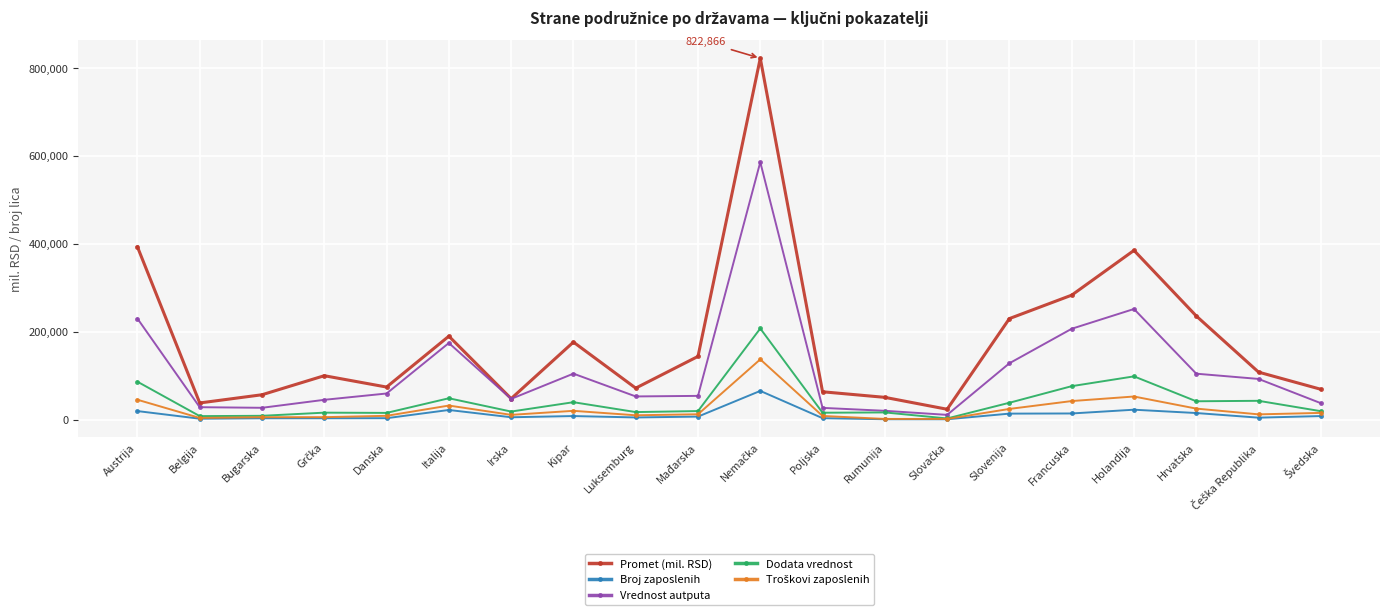

True or false: Dodata vrednost and Promet (mil. RSD) intersect in this chart.

False